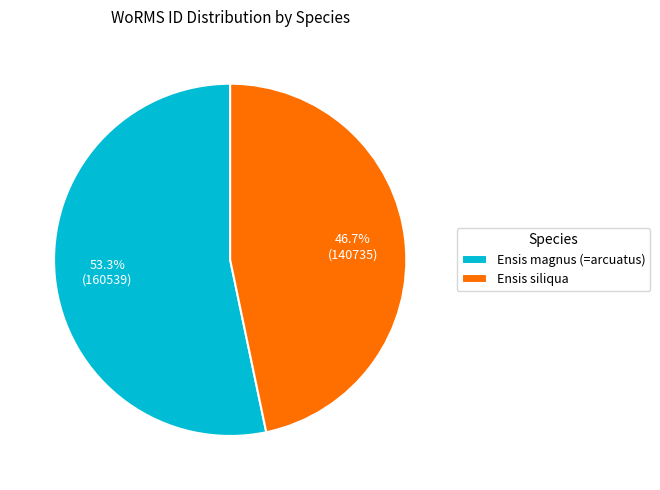

Do Ensis magnus (=arcuatus) and Ensis siliqua together represent more than half of the pie?

Yes